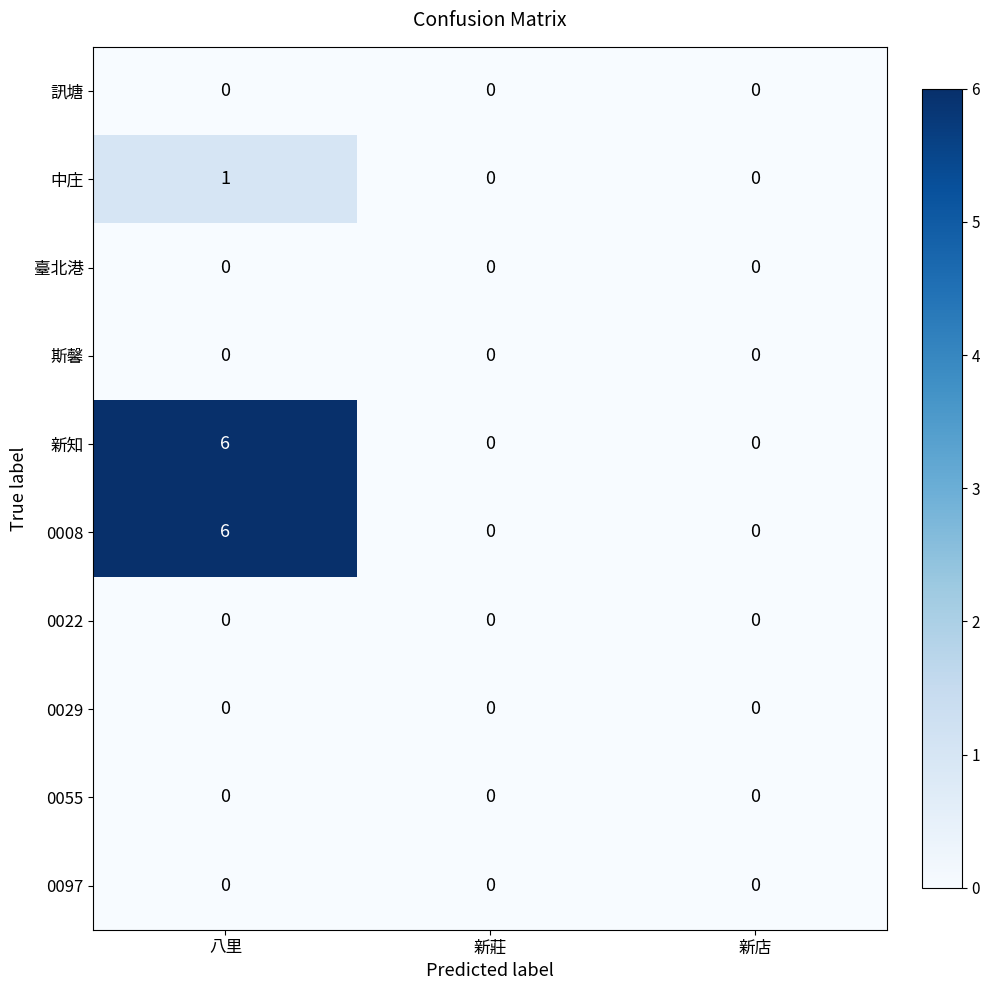

What is the difference between the maximum and minimum values in the 新知 series?

6